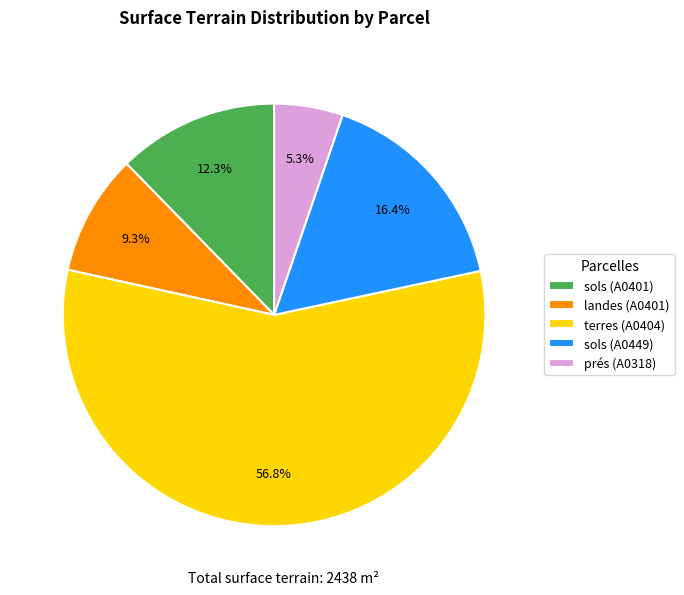

What is the smallest slice in the pie chart?

prés (A0318)